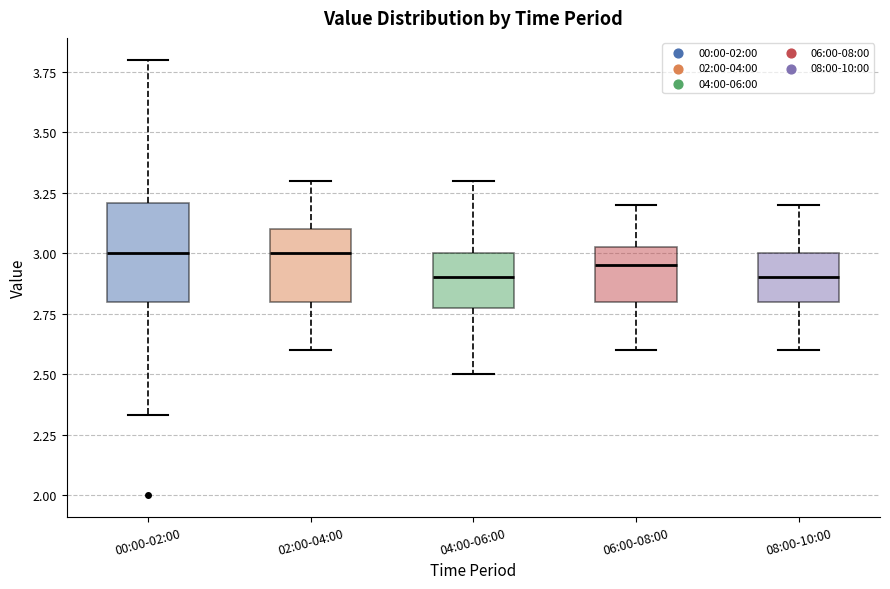

Reading left to right, transcribe this box plot: for each box, give where its median line is, the range the box spans, and where its two whiskers end, as read against the y-axis. The values are not printed on the chart, so give them approximately, as read against the axis.

00:00-02:00: median 3.00, box 2.80 to 3.20, whiskers 2.35 to 3.80
02:00-04:00: median 3.00, box 2.80 to 3.10, whiskers 2.60 to 3.30
04:00-06:00: median 2.90, box 2.80 to 3.00, whiskers 2.50 to 3.30
06:00-08:00: median 2.95, box 2.80 to 3.05, whiskers 2.60 to 3.20
08:00-10:00: median 2.90, box 2.80 to 3.00, whiskers 2.60 to 3.20